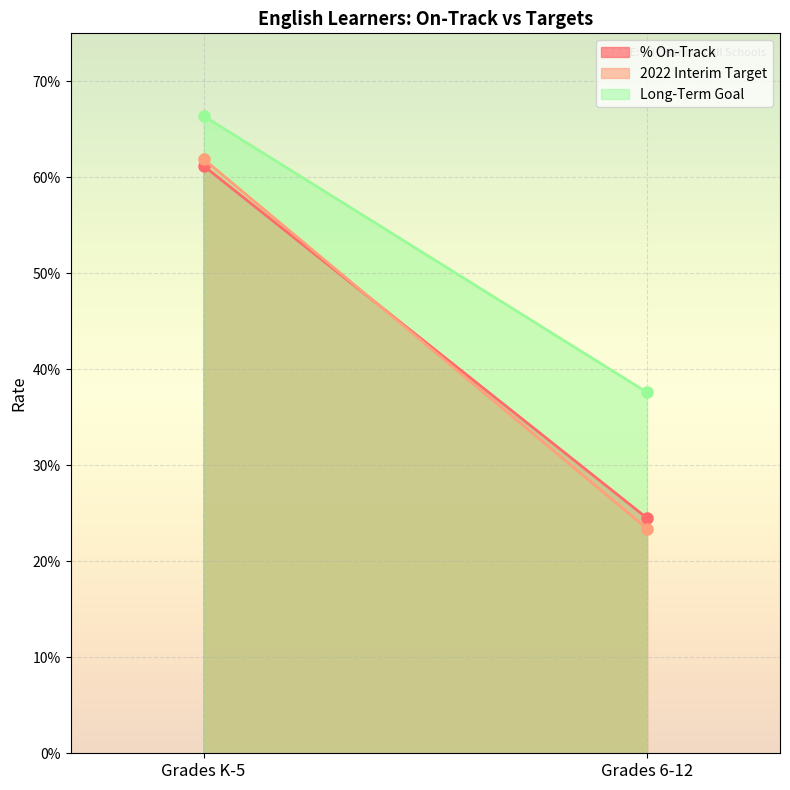

What is the sum of the % On-Track values at Grades 6-12 and Grades K-5?

0.9